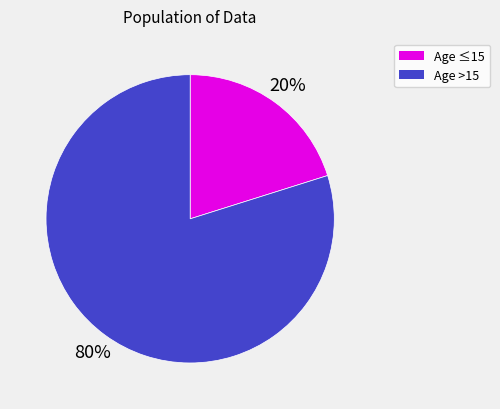

To the nearest percent, what is the average slice percentage?

50%